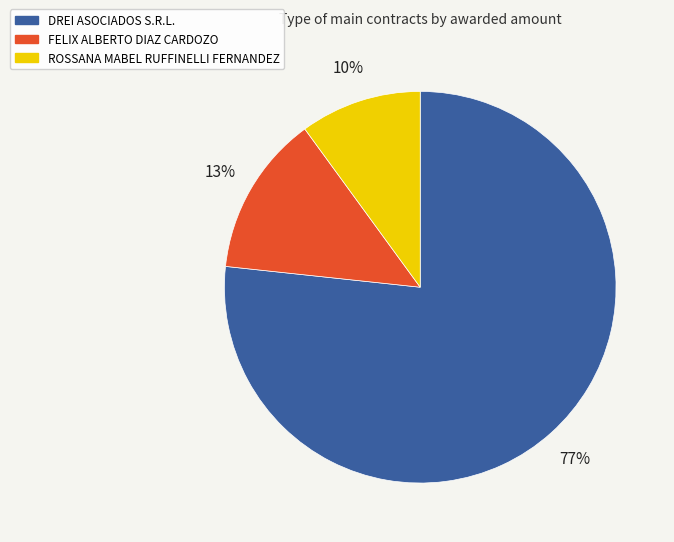

To the nearest percent, what percentage of the pie is DREI ASOCIADOS S.R.L.?

77%